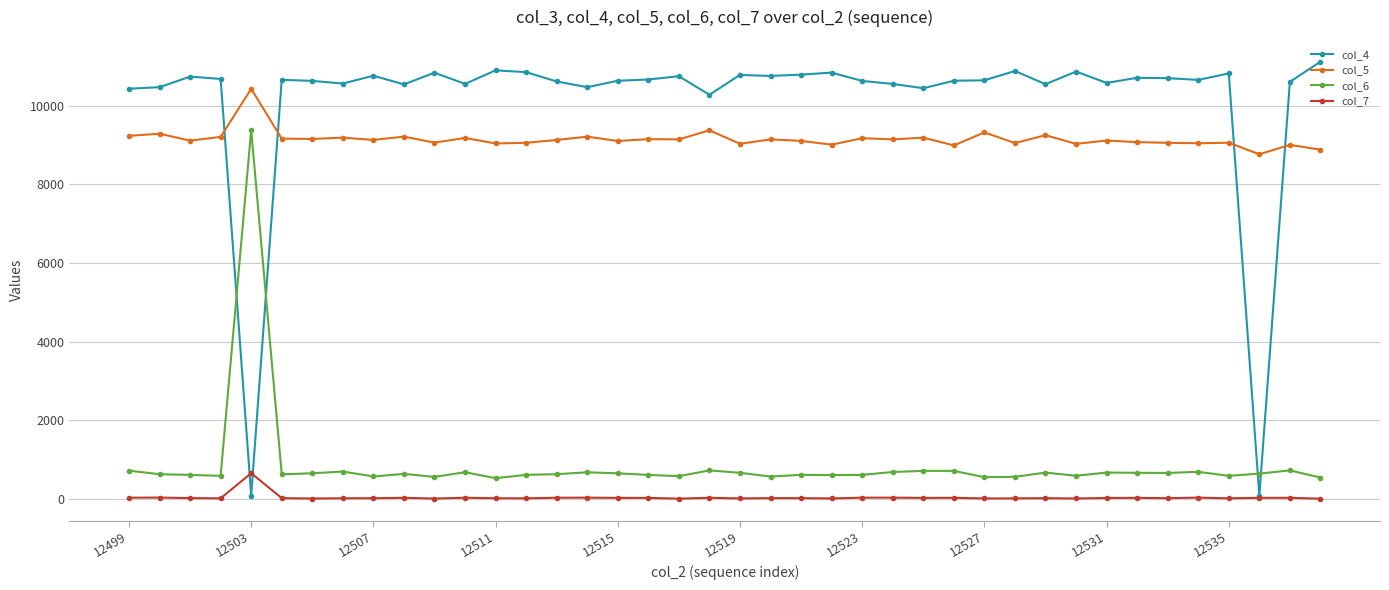

Which series has the largest range (max minus min)?

col_4